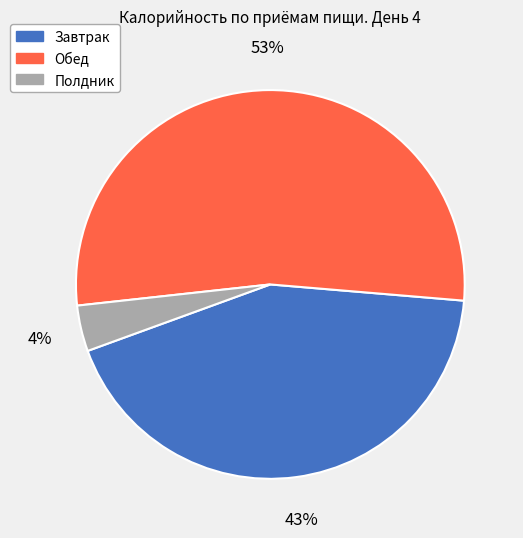

To the nearest percent, what is the difference between the Завтрак and Обед slice percentages?

10%